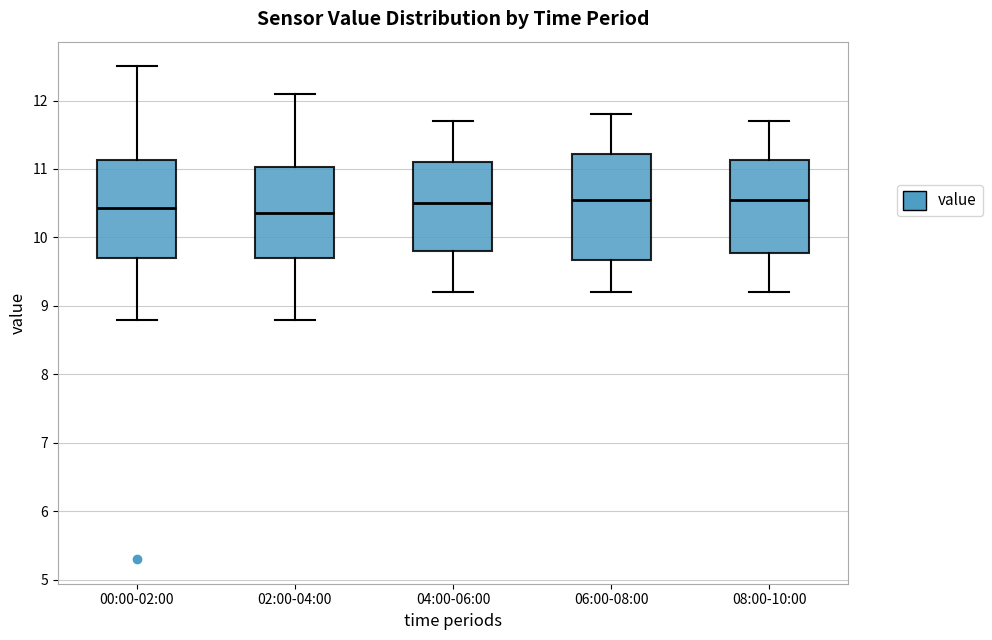

Reading left to right, read every box against the y-axis: the position of its median line, the range the box covers, and the ends of its whiskers. The values are not printed on the chart, so give them approximately, as read against the axis.

00:00-02:00: median 10.4, box 9.7 to 11.1, whiskers 8.8 to 12.5
02:00-04:00: median 10.4, box 9.7 to 11.0, whiskers 8.8 to 12.1
04:00-06:00: median 10.5, box 9.8 to 11.1, whiskers 9.2 to 11.7
06:00-08:00: median 10.6, box 9.7 to 11.2, whiskers 9.2 to 11.8
08:00-10:00: median 10.6, box 9.8 to 11.1, whiskers 9.2 to 11.7